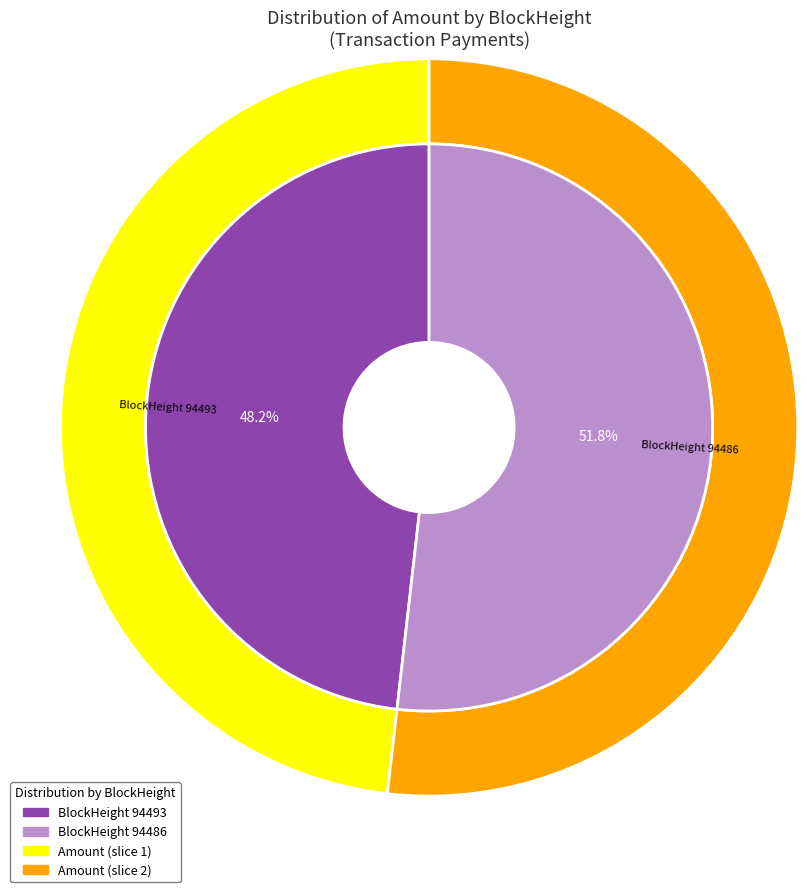

Is there a majority slice in this chart?

Yes